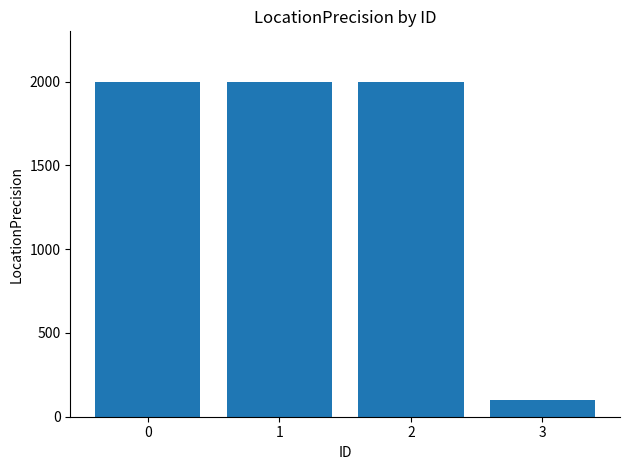

Reading left to right, list all the values displayed in this chart.

0=2000	1=2000	2=2000	3=100